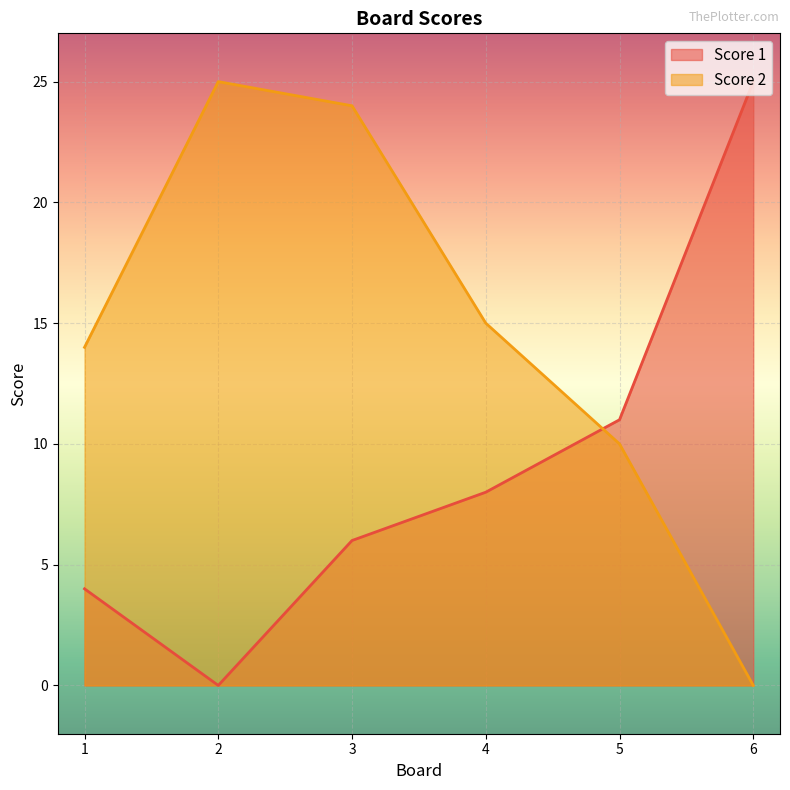

Which series has the largest total across all categories?

Score 2